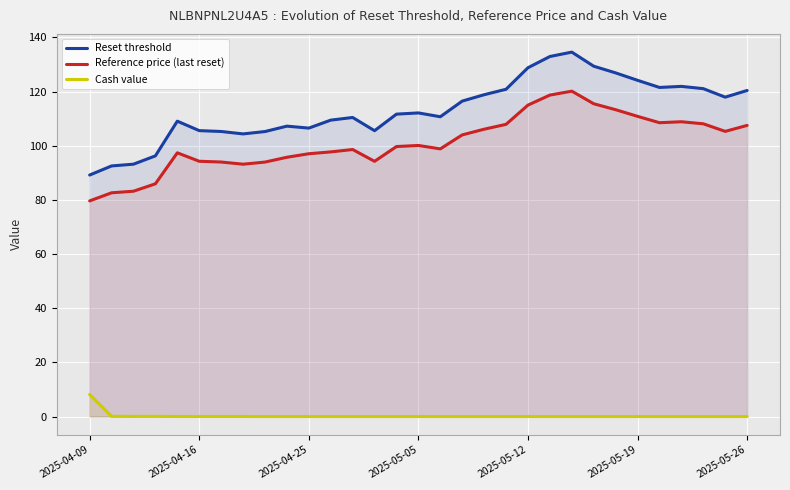

What is the difference between the maximum and minimum values in the Reference price (last reset) series?

40.5